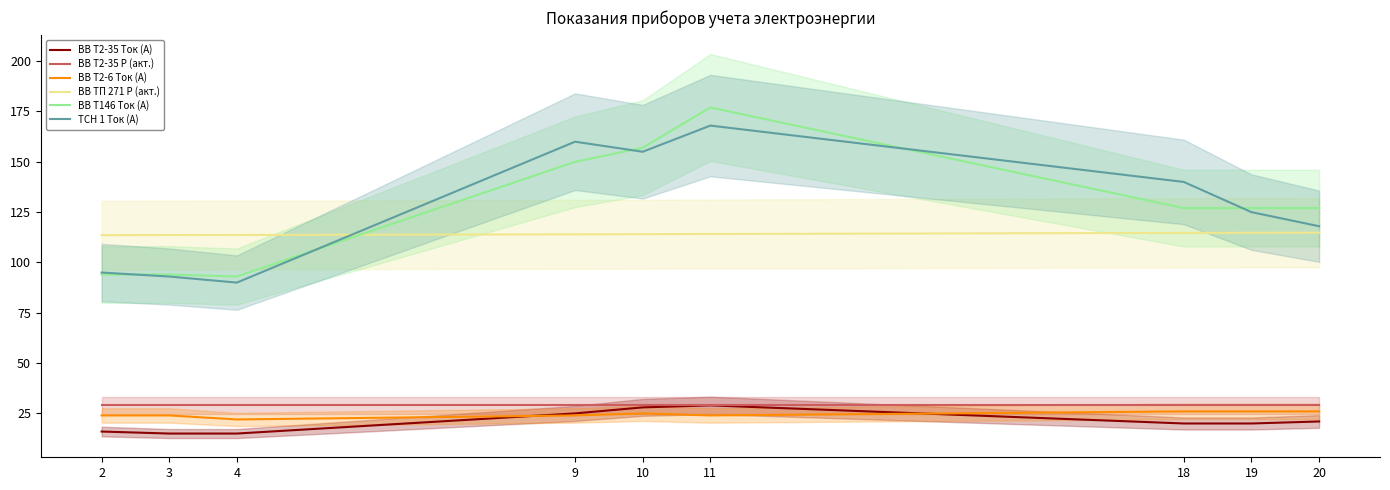

At which category does ВВ Т2-35 Ток (А) reach its first local peak?

11